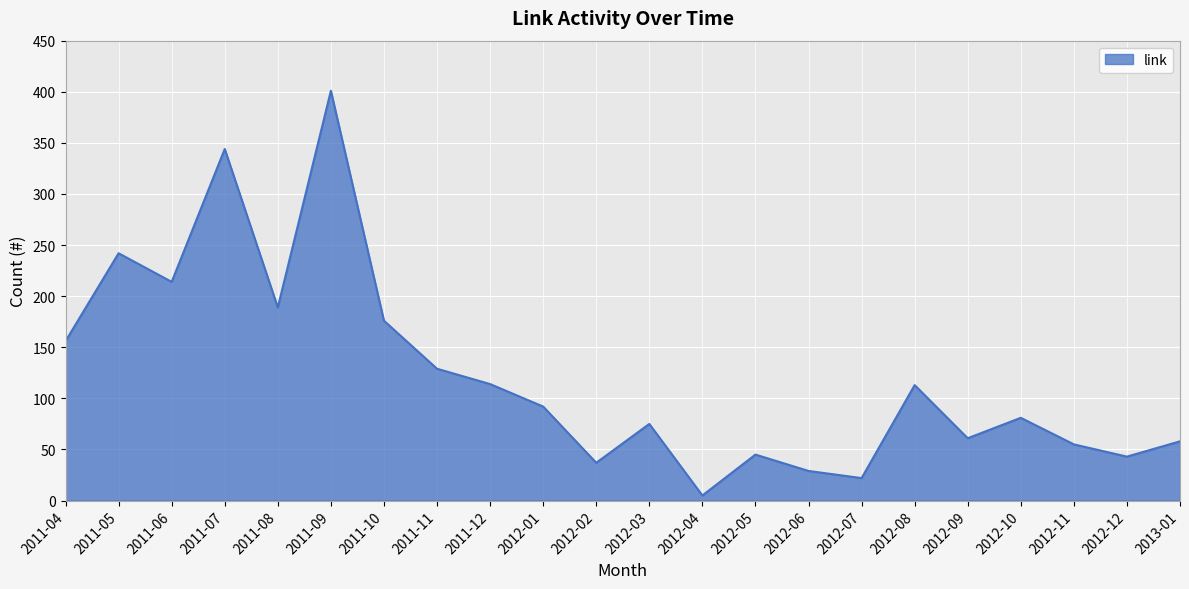

What is the change in value from 2011-04 to 2011-08?

+33